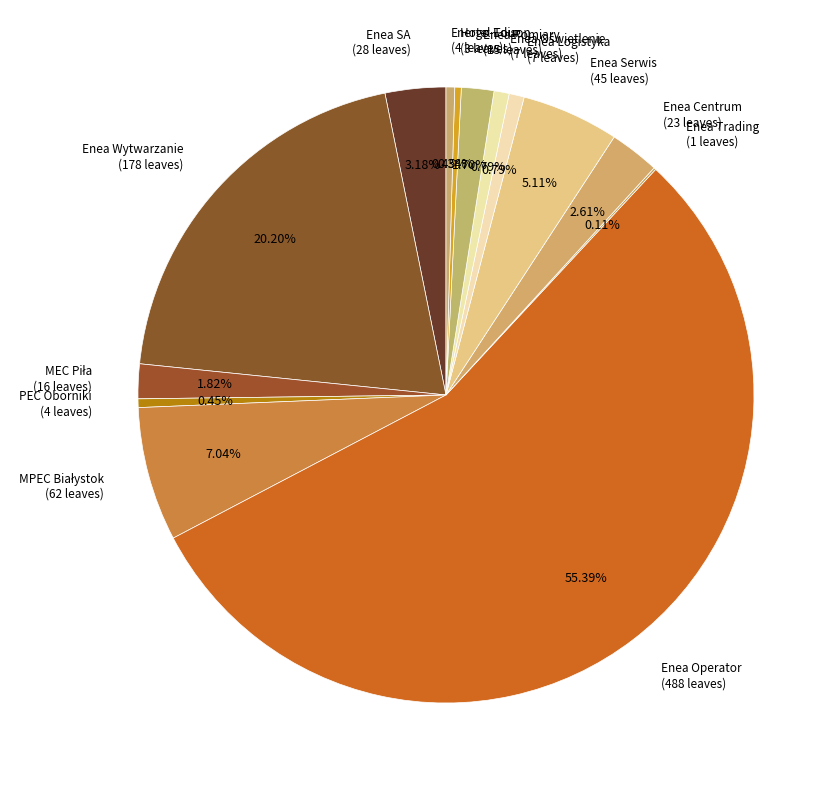

To the nearest percent, what portion does Enea SA represent?

3%